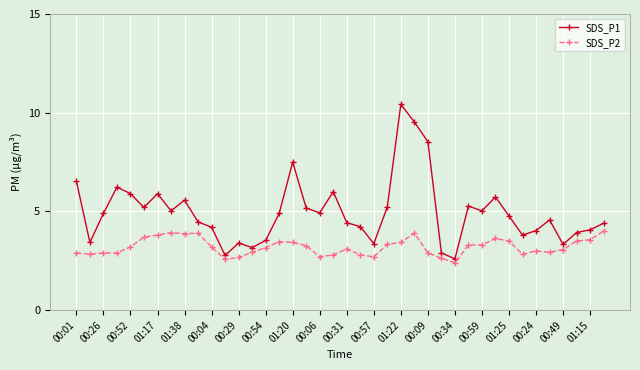

What is the difference between the second highest and second lowest values in the SDS_P1 series?

6.8